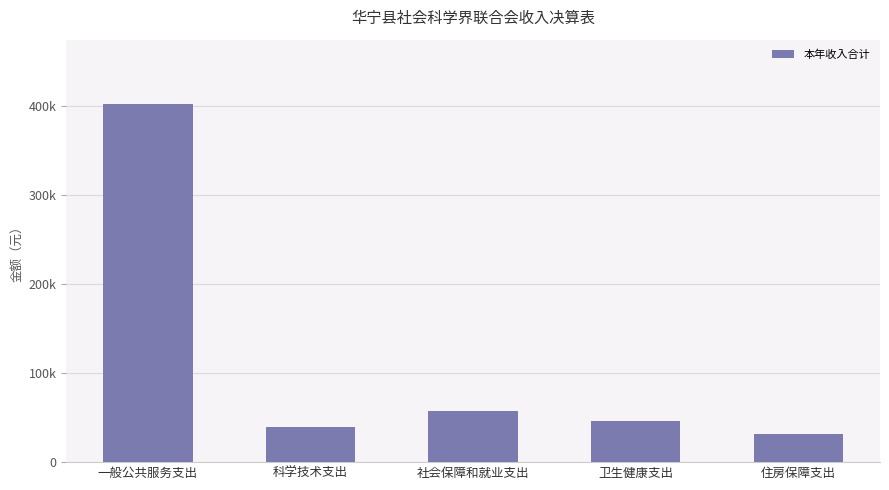

At which label does the data first exceed 46089?

一般公共服务支出